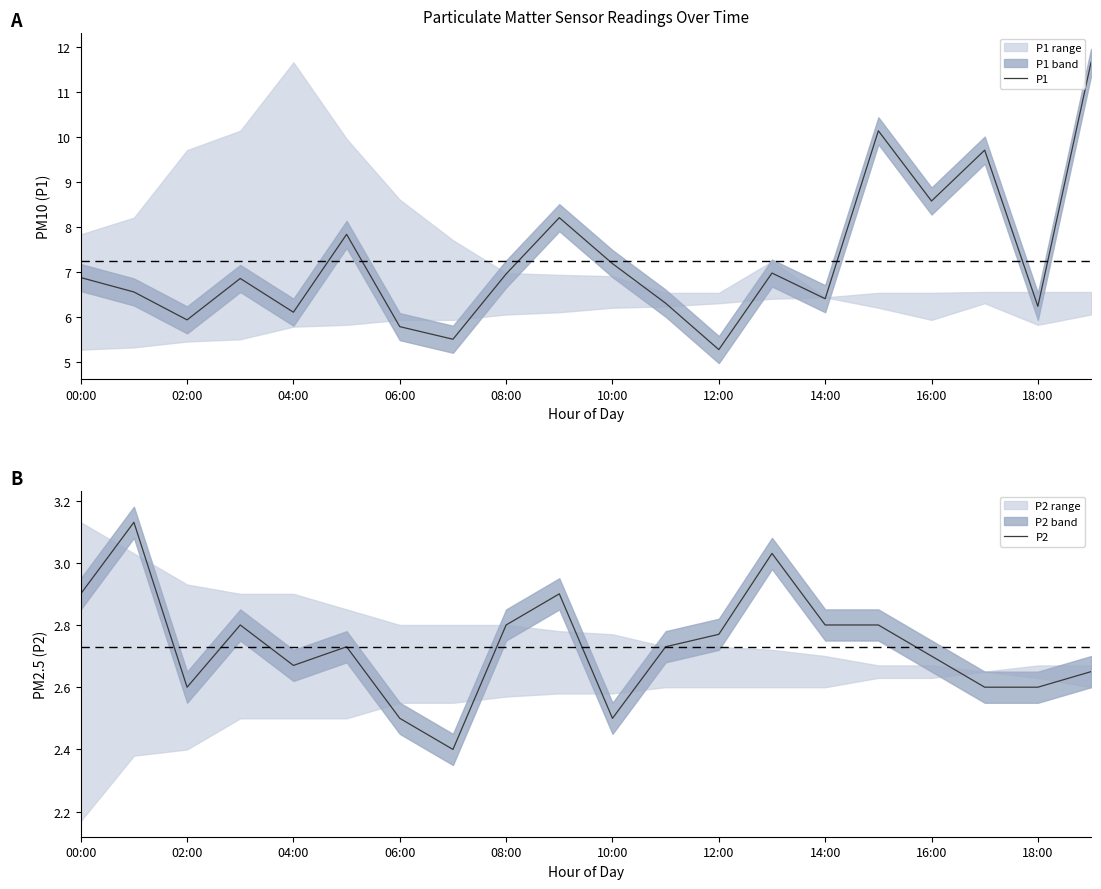

Between 08:00 and 17, which series saw the biggest shift?

P1